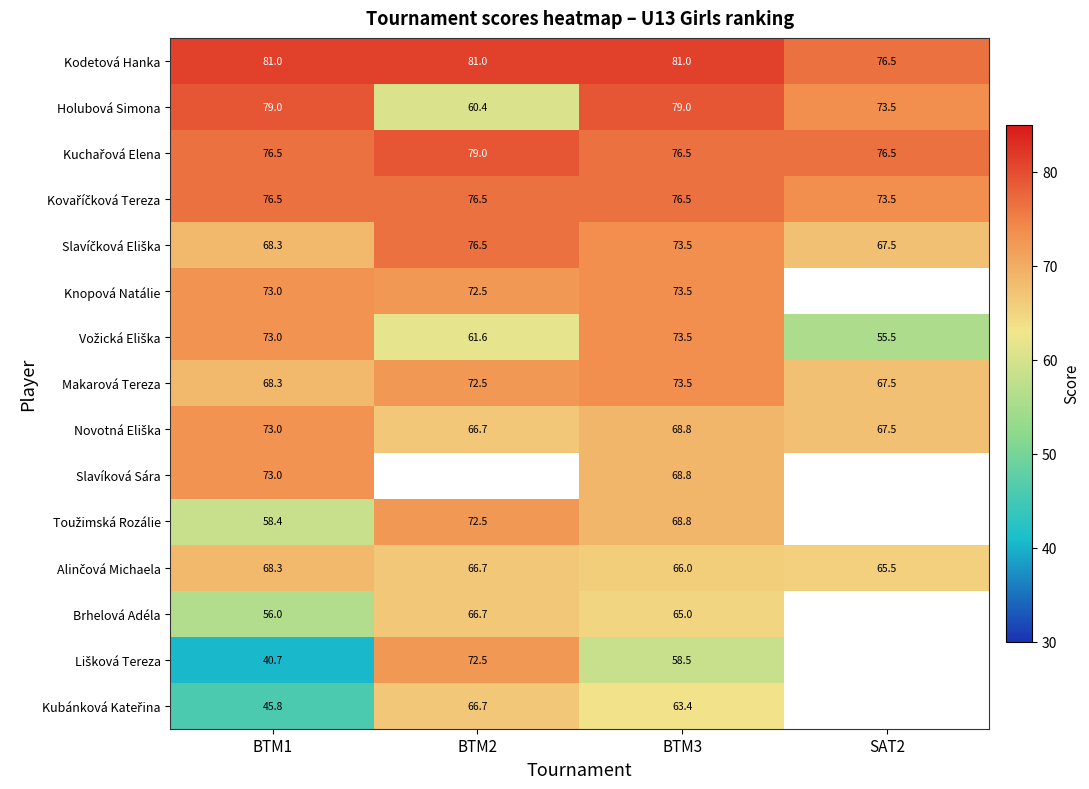

True or false: Slavíková Sára has a value of 68.8 at BTM3.

True